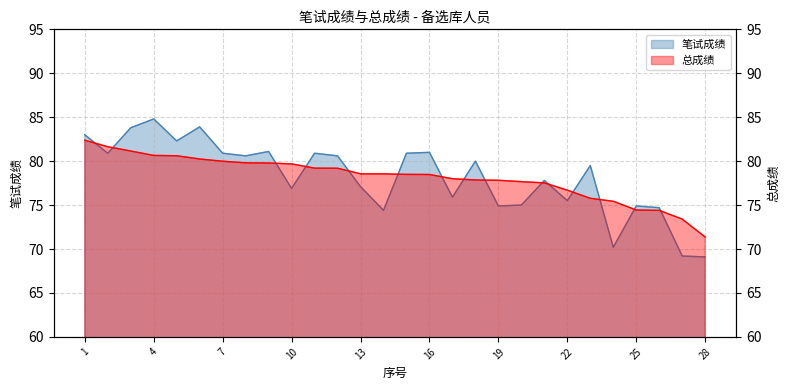

How many data points in 笔试成绩 are less than 80?

14